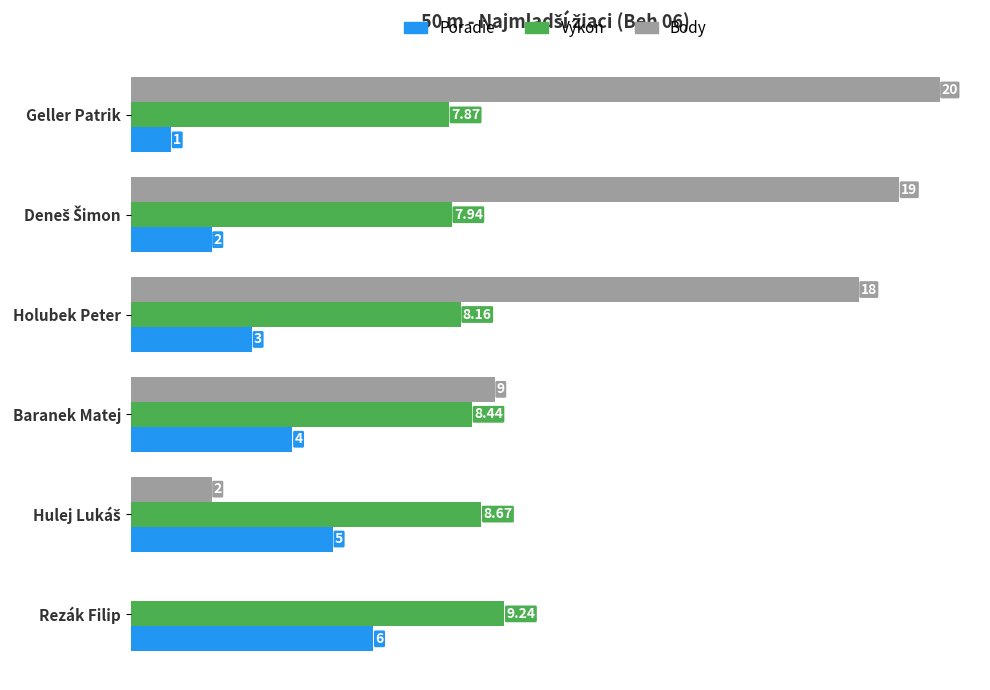

Where is Poradie nearest to the value 3?

Holubek Peter